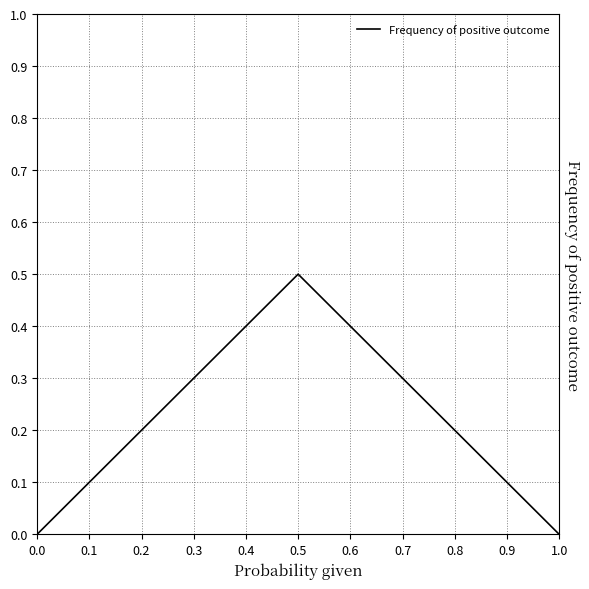

What is the average value?

0.2